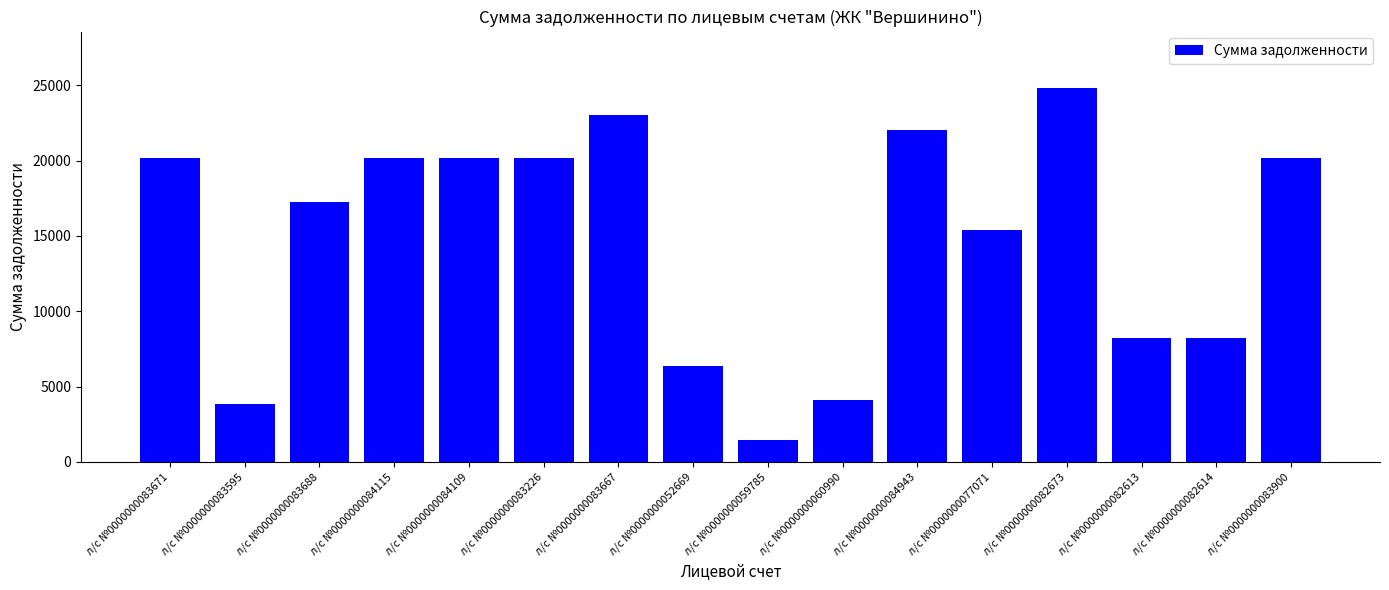

What is the difference between the maximum and minimum values?

23413.6